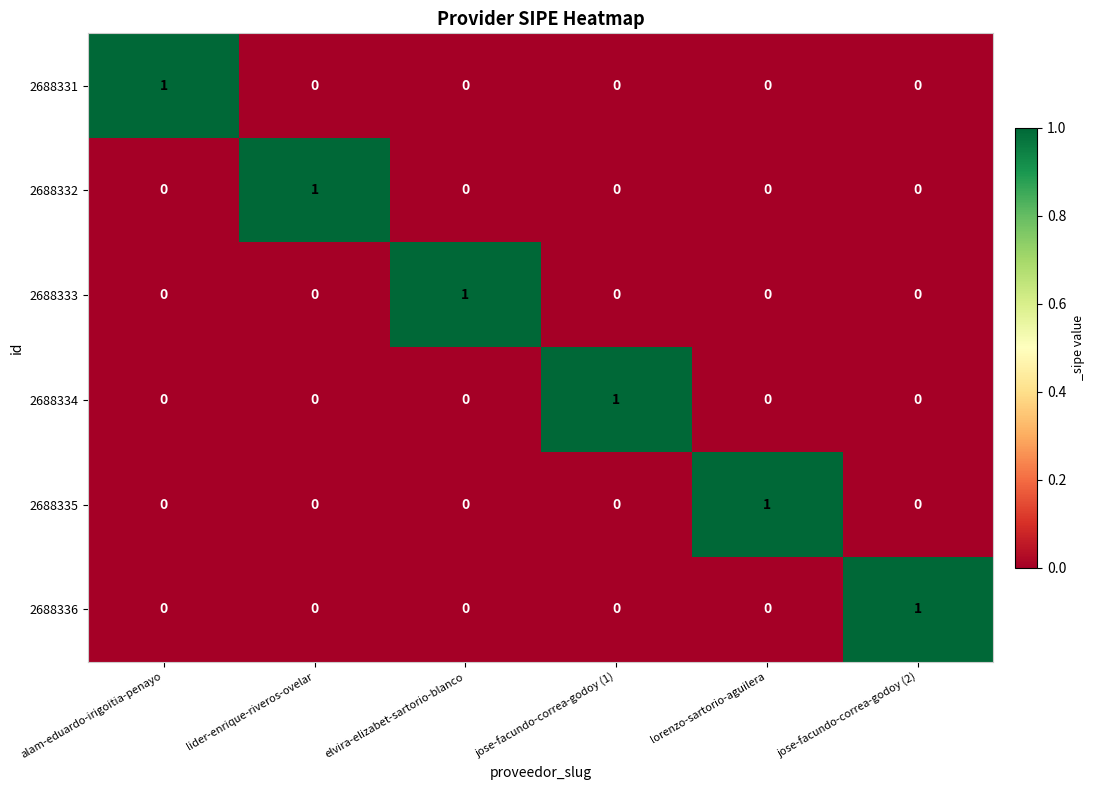

Is it true that 2688332 equals 1 at lider-enrique-riveros-ovelar?

True